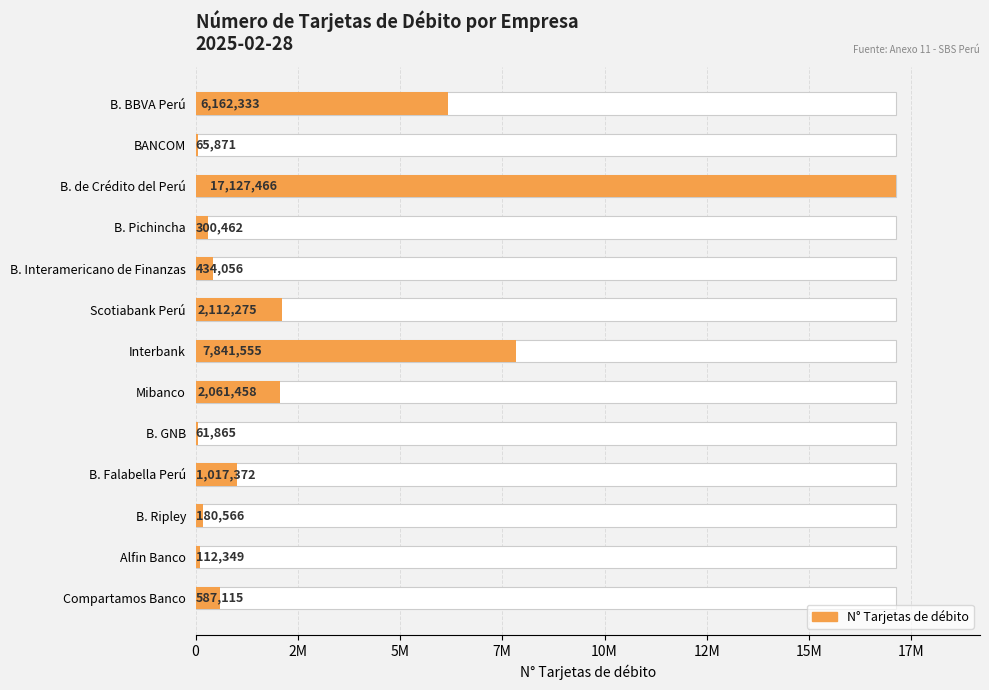

Are the bars grouped side by side (vs. stacked)?

No